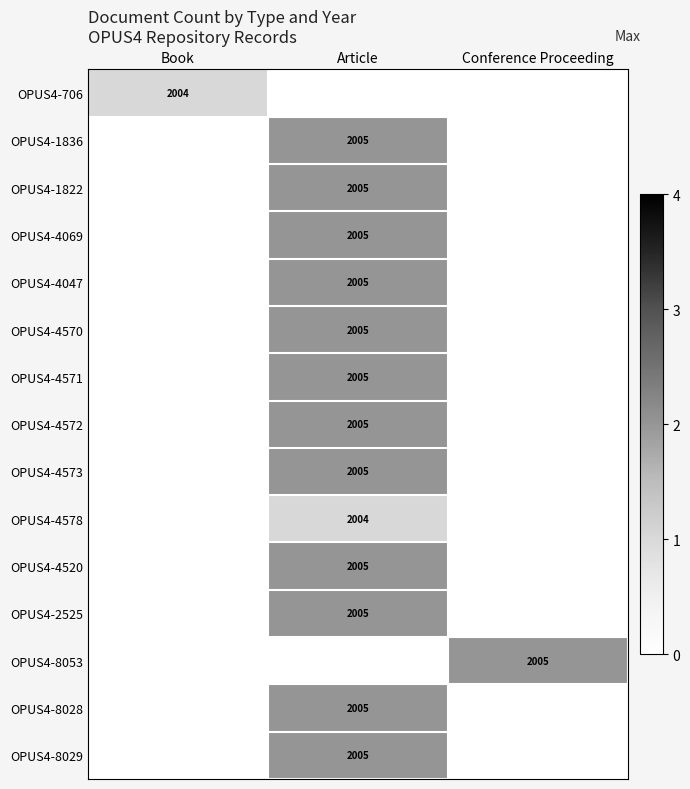

True or false: OPUS4-4578 has a value of 3554 at Article.

False